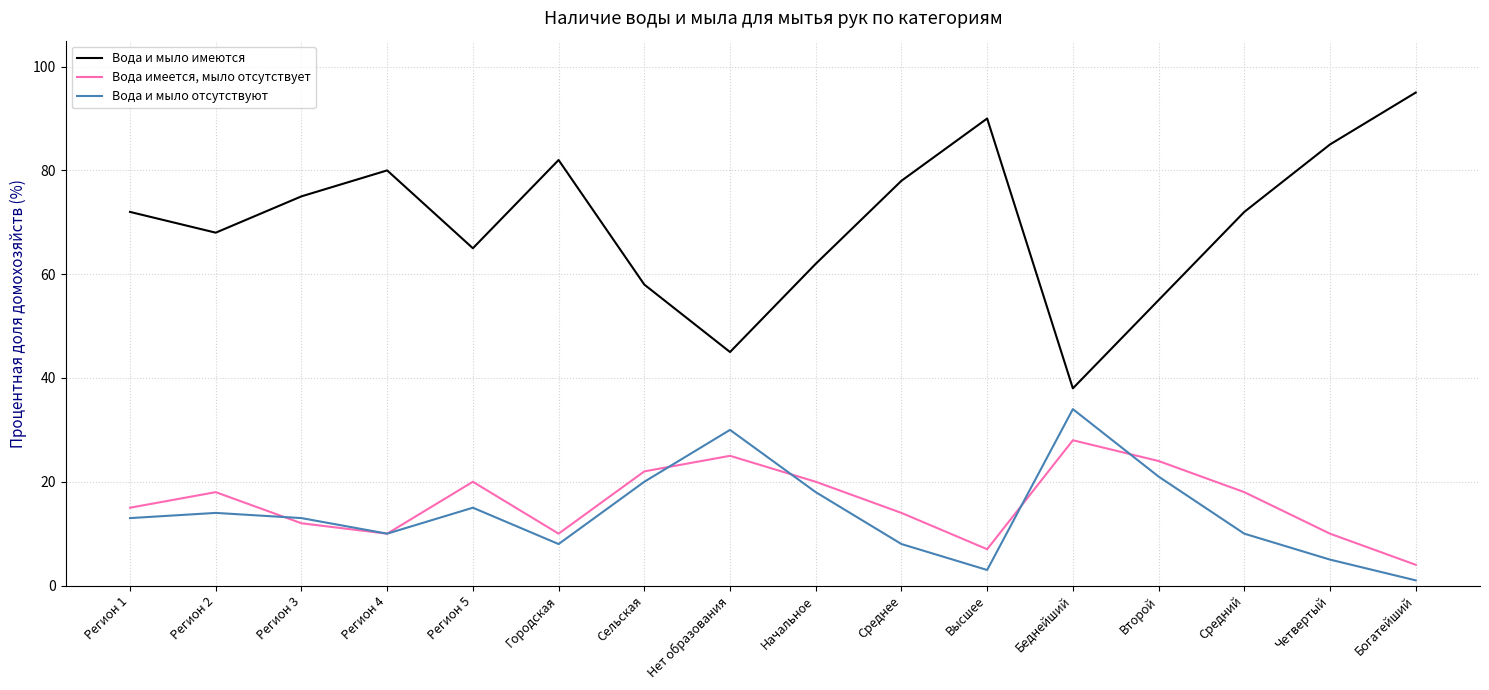

Is it true that Вода и мыло отсутствуют equals 3 at Высшее?

True